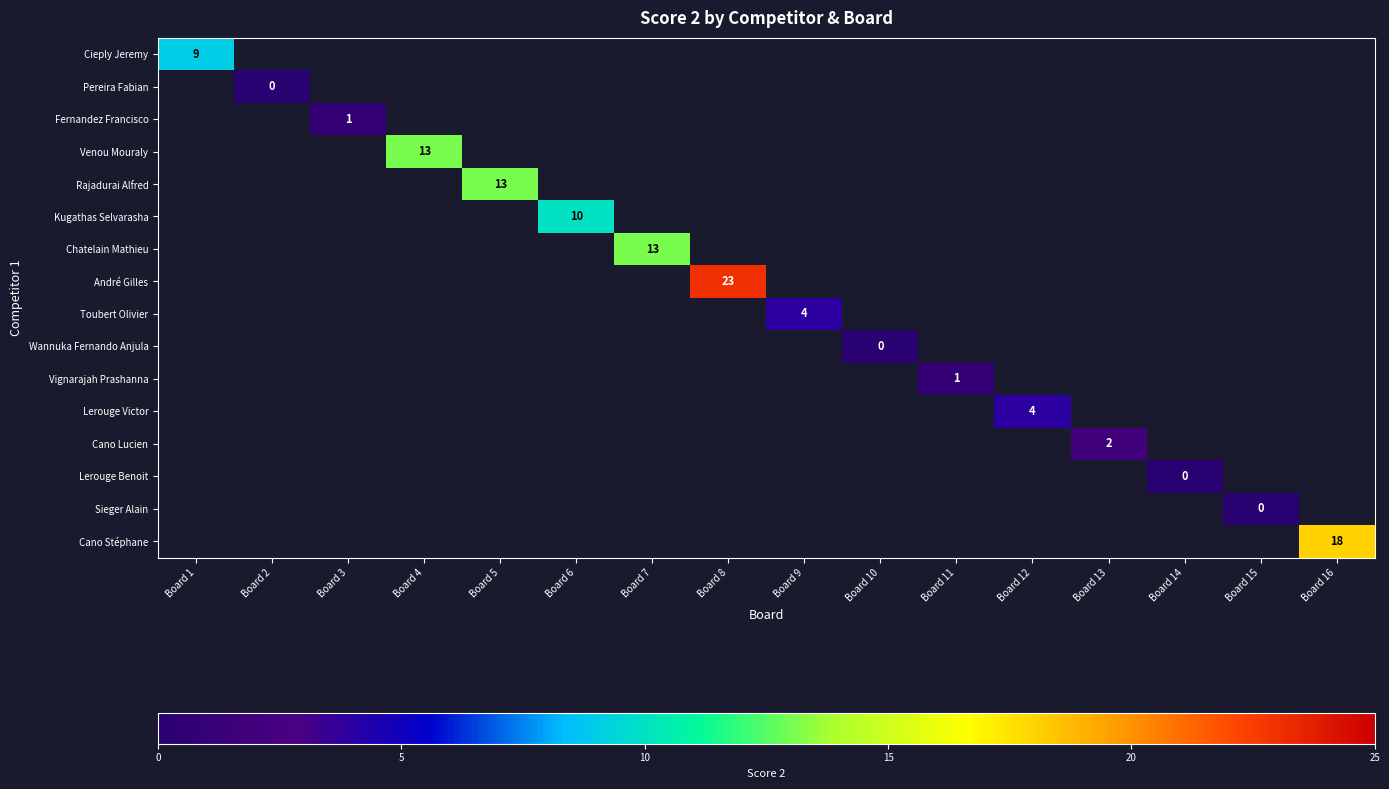

Count the number of data series in this chart.

16